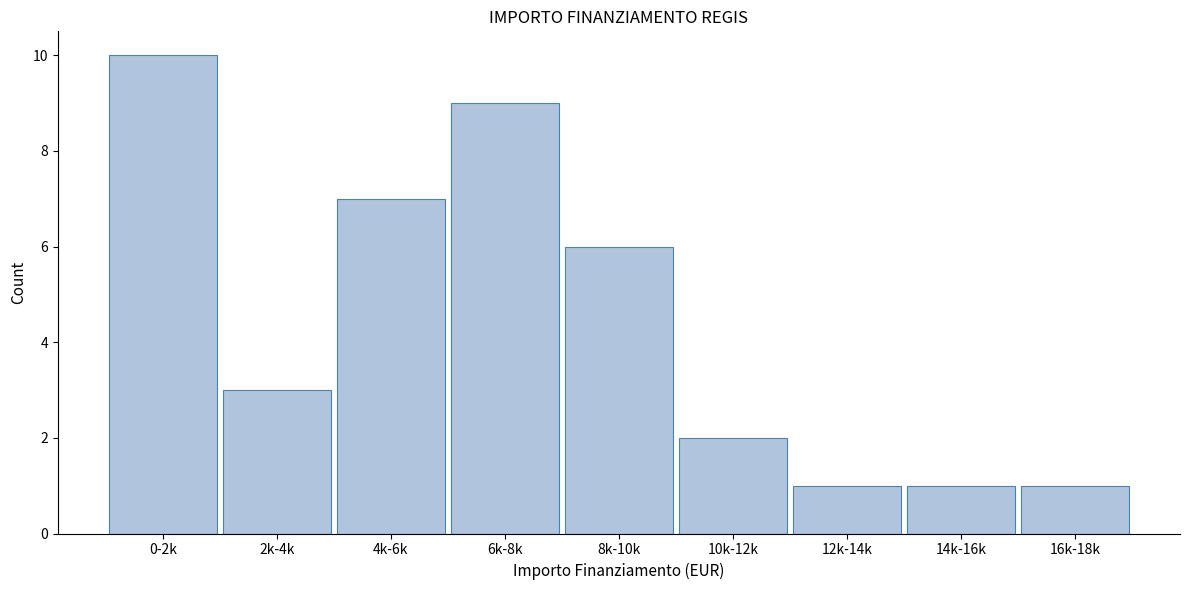

Reading right to left, list all the values displayed in this chart.

1	1	1	2	6	9	7	3	10